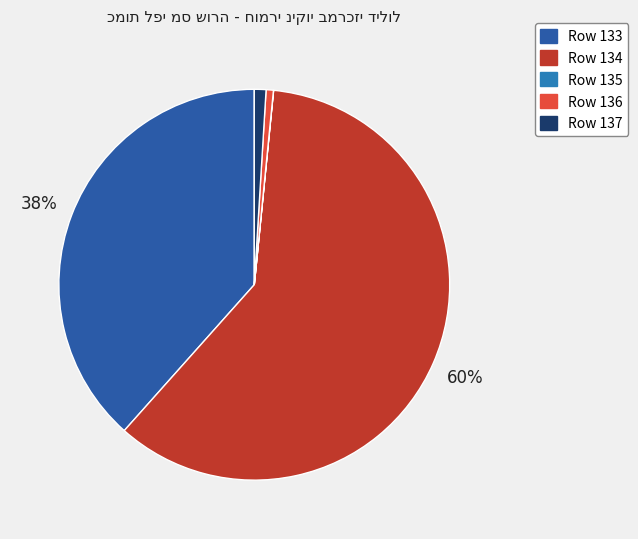

What percentage is the Row 137 slice, to the nearest percent?

1%